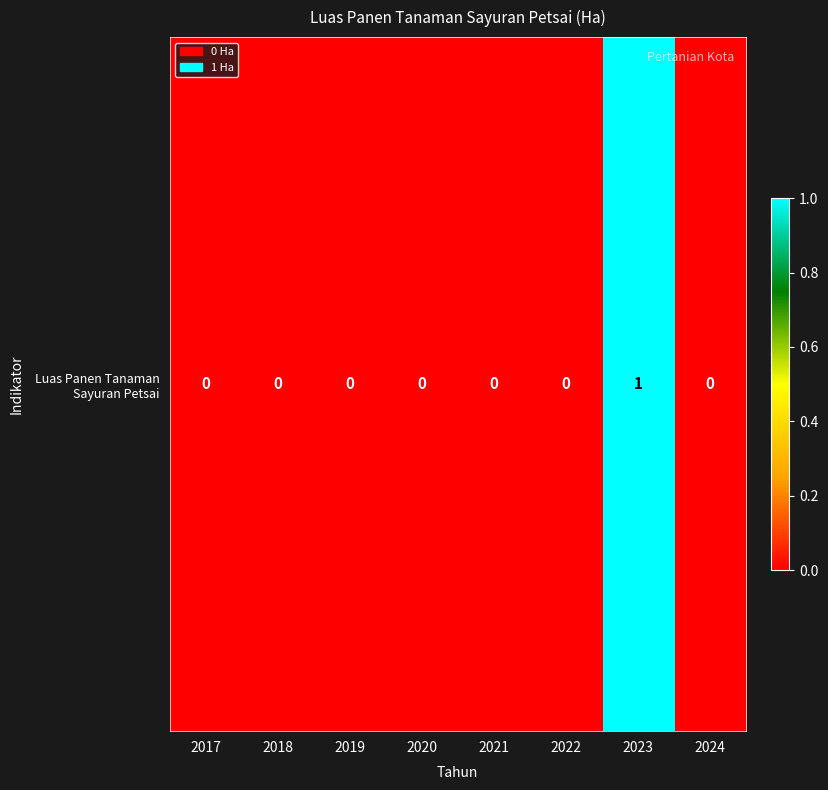

Rank the categories by value from lowest to highest.

2017, 2018, 2019, 2020, 2021, 2022, 2024, 2023